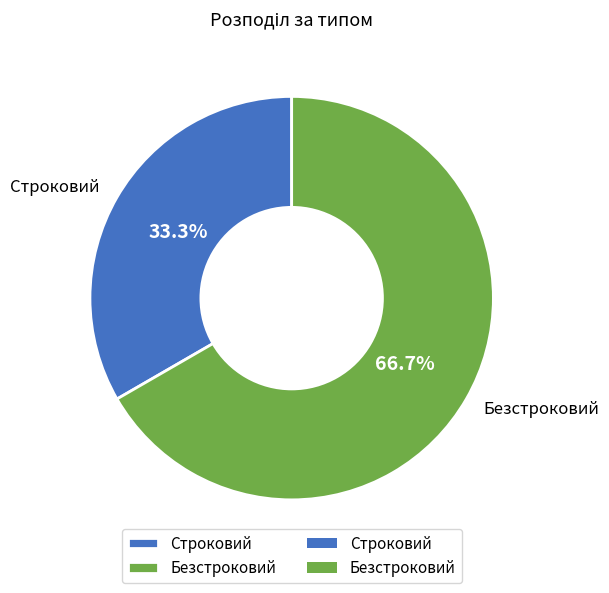

To the nearest percent, what is the difference between the Безстроковий and Строковий slice percentages?

33%